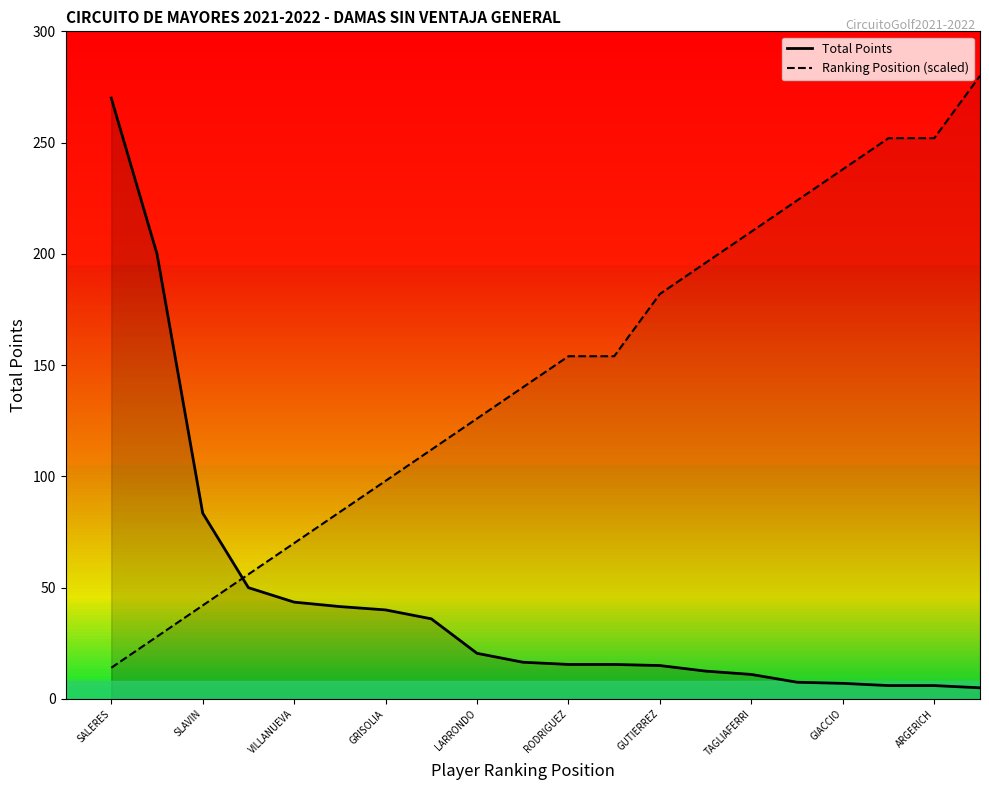

What is the value of the Total Points point at the 19th from the left?

6.0